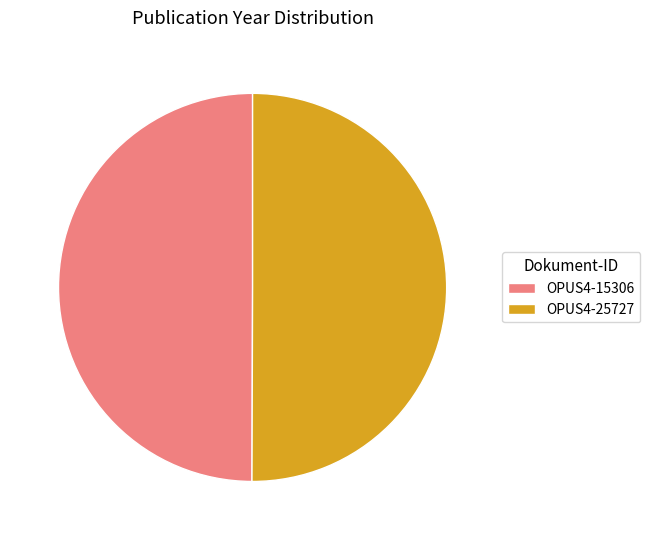

Is the sum of OPUS4-25727 and OPUS4-15306 greater than half?

Yes